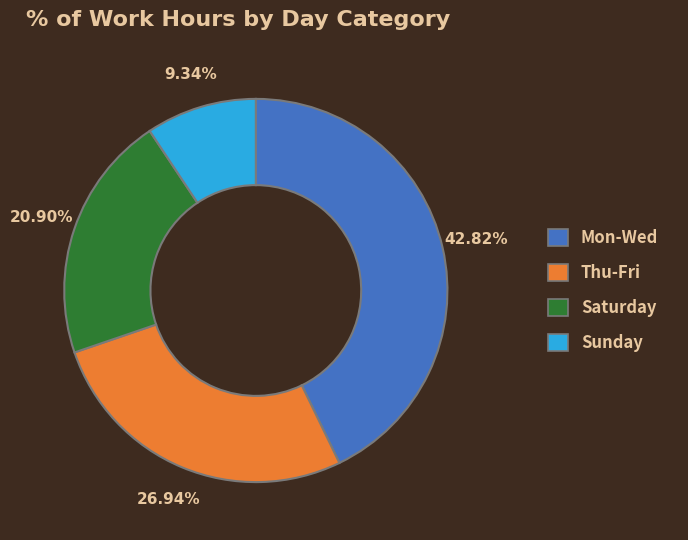

Does any single category account for the majority?

No